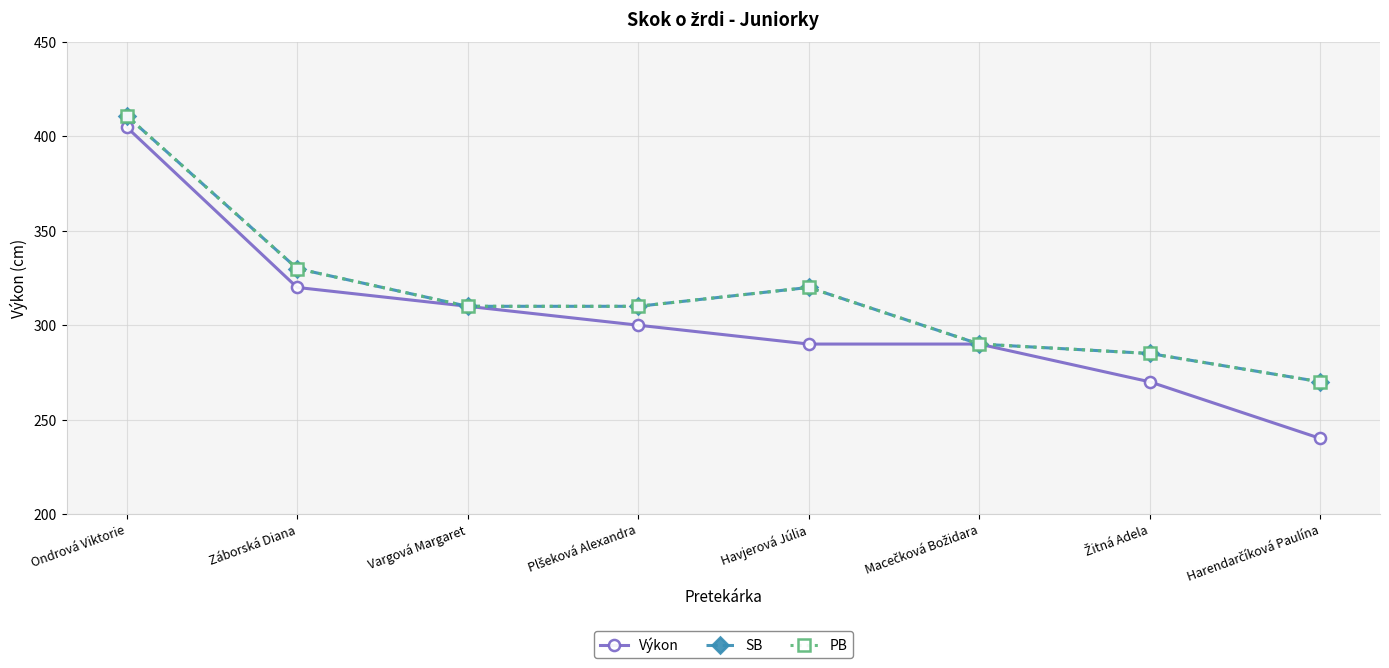

What is the minimum value shown in the chart?

240